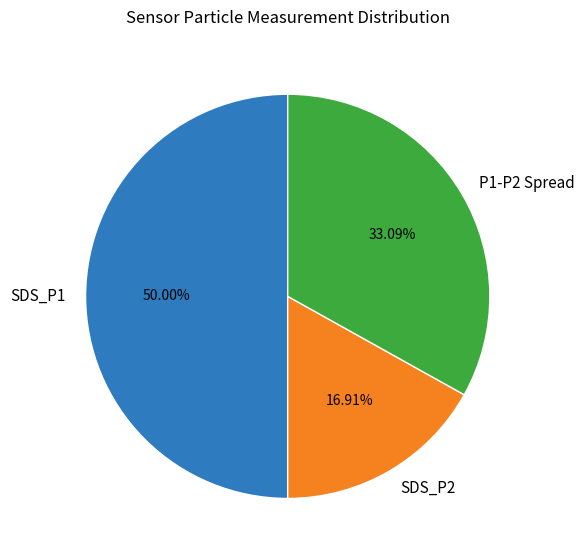

Rank the categories by value from lowest to highest.

SDS_P2, P1-P2 Spread, SDS_P1